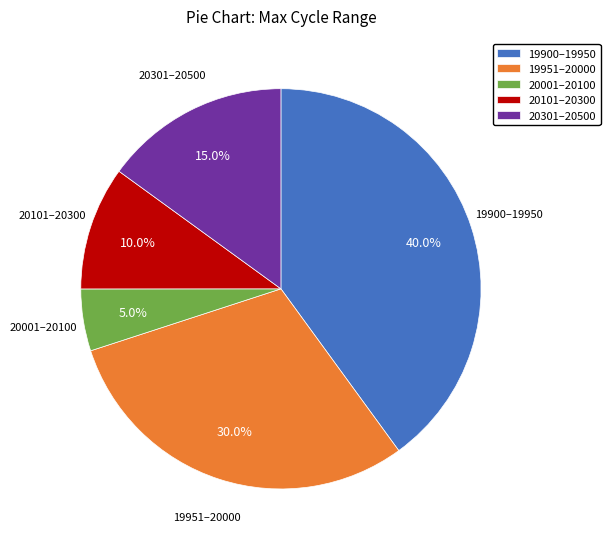

Approximately how many times larger is the value at 20301–20500 compared to 20101–20300?

1.5